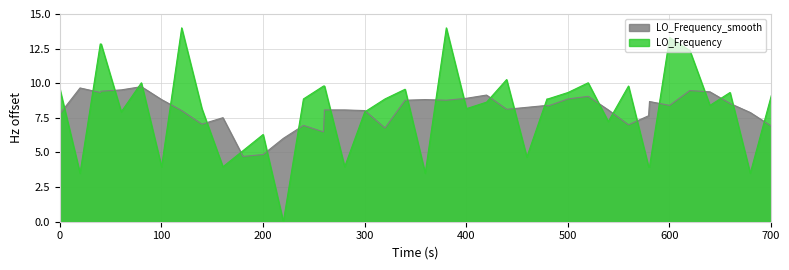

What is the lowest value of the LO_Frequency_smooth series?

4.7